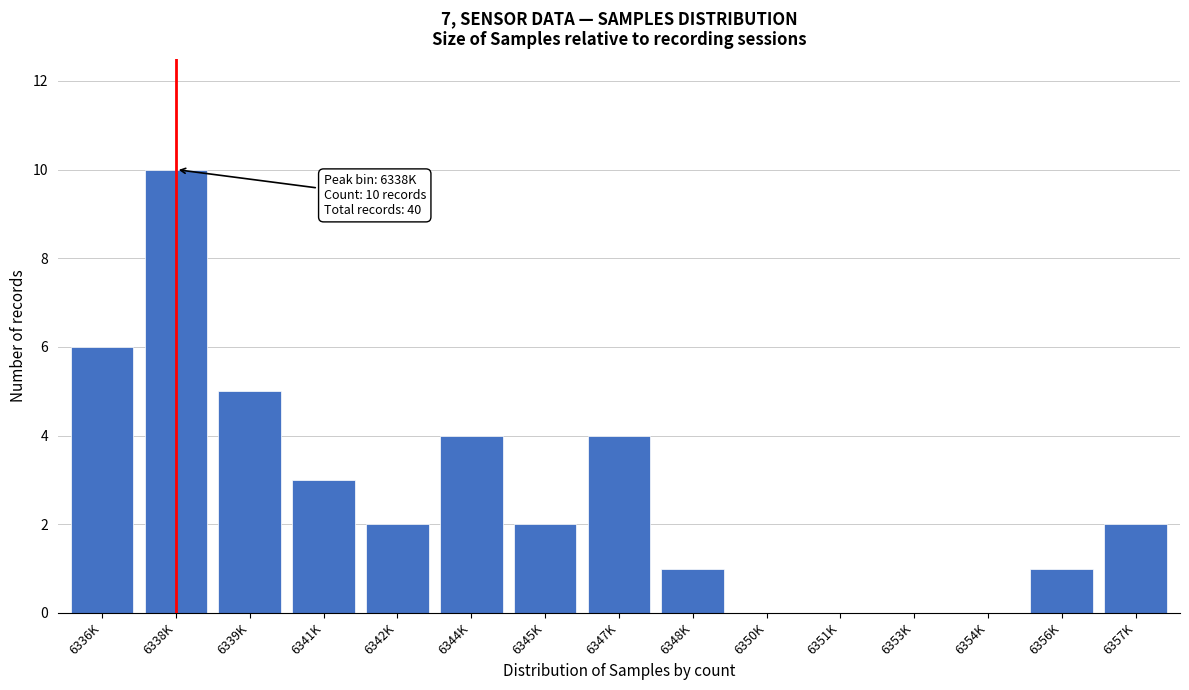

Reading left to right, list all the values displayed in this chart.

6336K=6	6338K=10	6339K=5	6341K=3	6342K=2	6344K=4	6345K=2	6347K=4	6348K=1	6350K=0	6351K=0	6353K=0	6354K=0	6356K=1	6357K=2